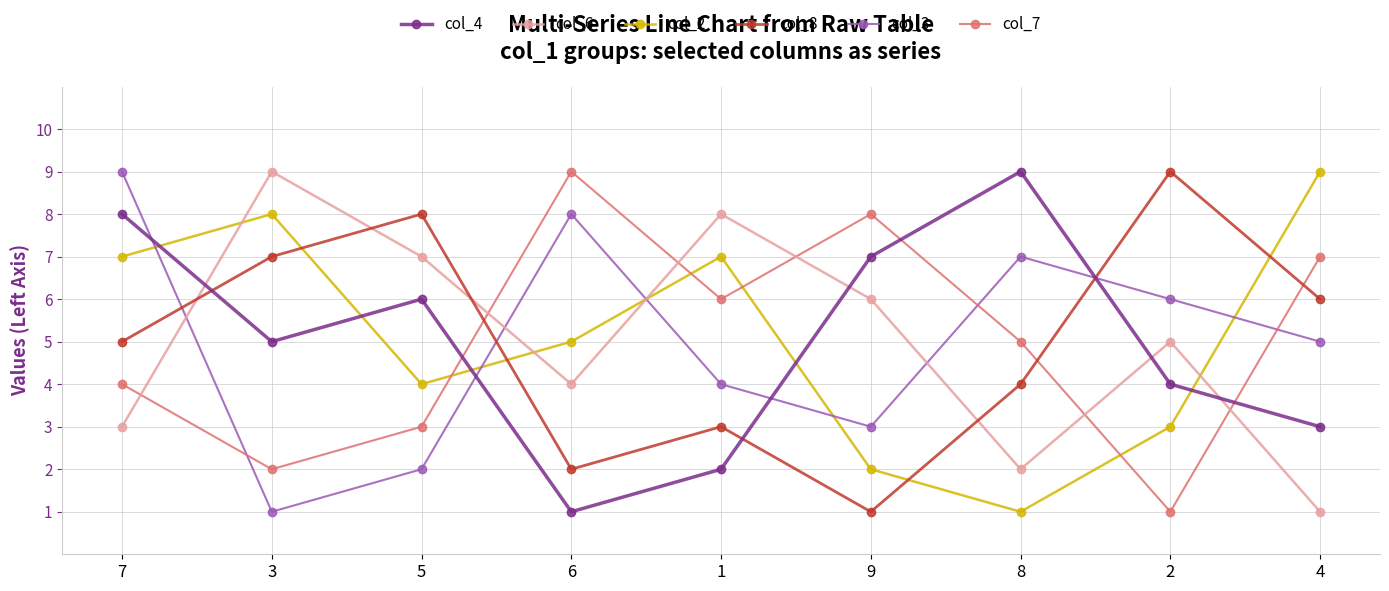

How many lines are shown in the chart?

6